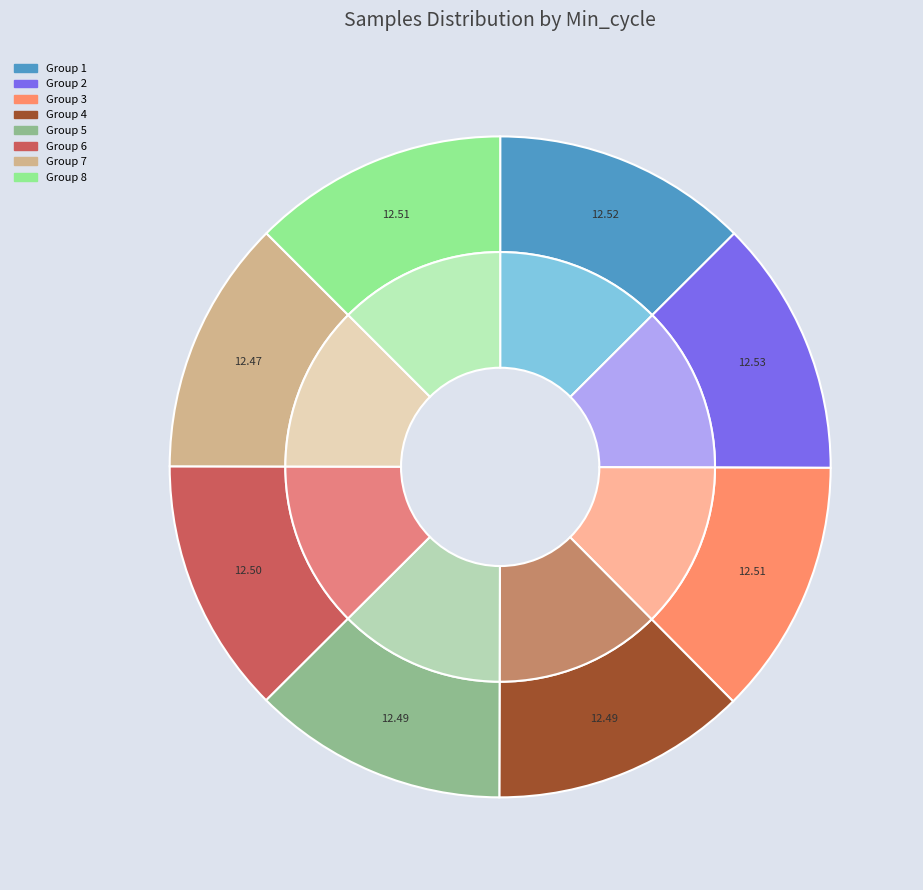

Does any single category account for the majority?

No